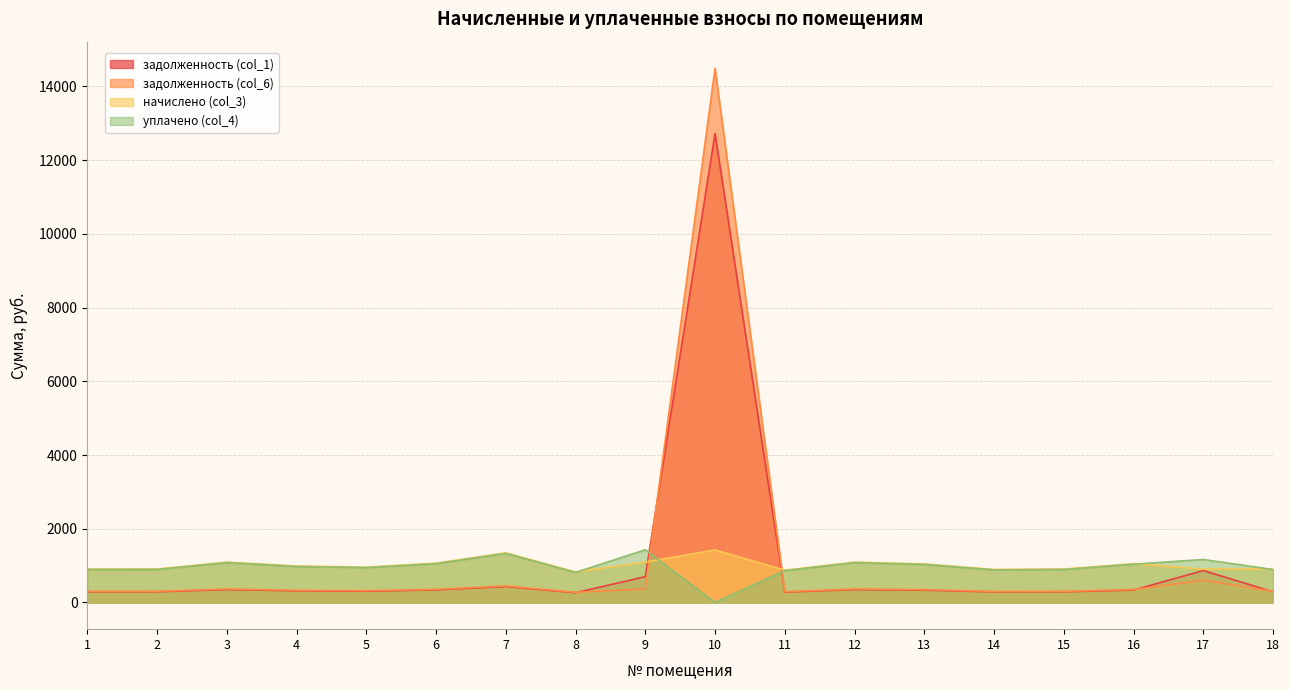

What is the difference between the highest and lowest values at 18?

617.4